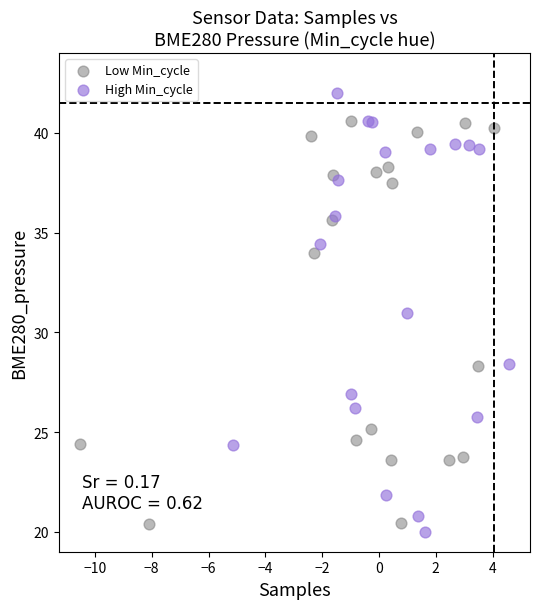

Which series reaches the maximum Y coordinate?

High Min_cycle